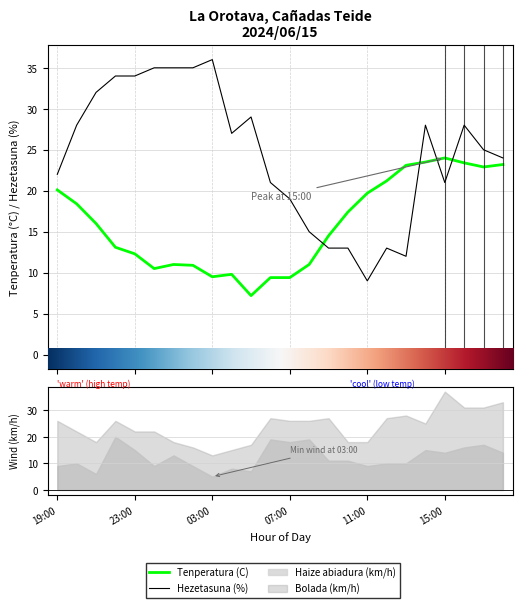

What is the value of the Tenperatura (C) point at the 4th from the left?

13.1